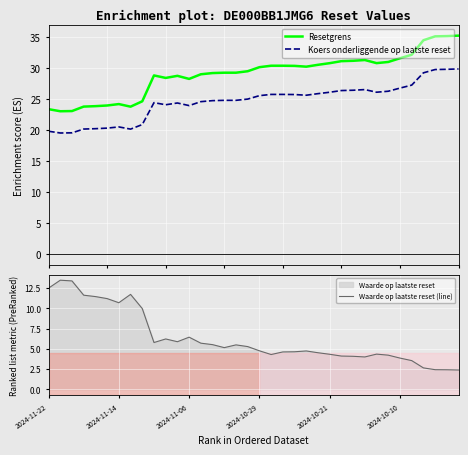

What is the value of the Koers onderliggende op laatste reset point at the 6th from the left?

20.3